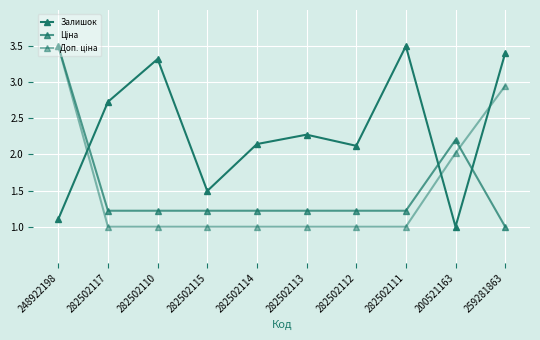

Is the value of Доп. ціна at 259281863 greater than the value of Ціна at 200521163?

Yes